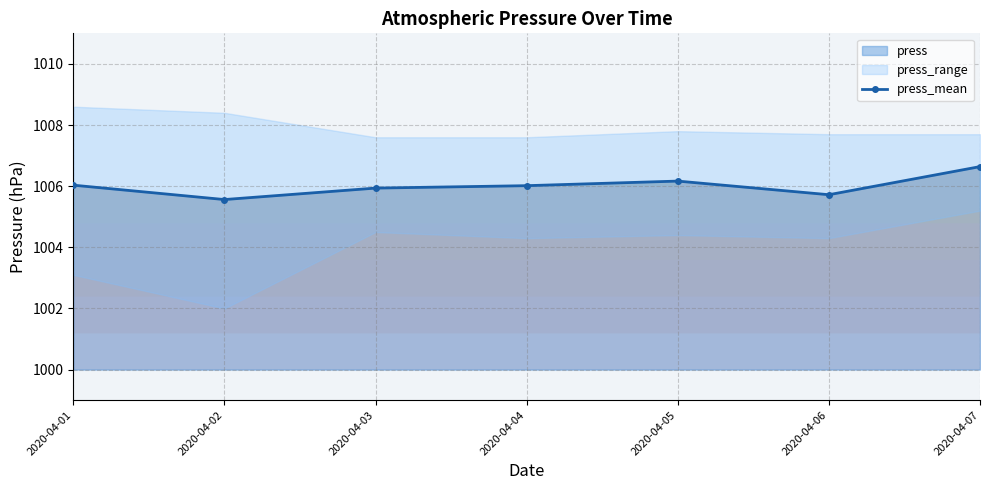

At which label is the value closest to 1006?

2020-04-04